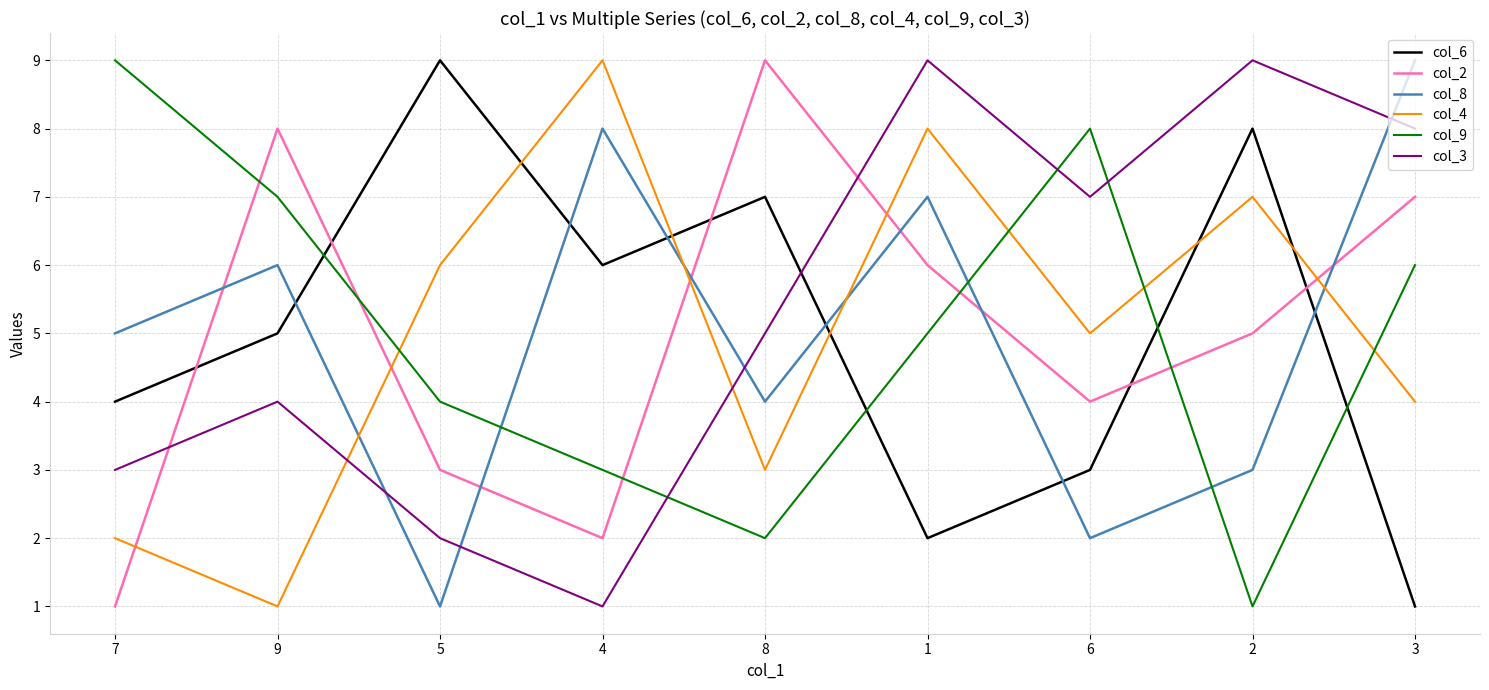

Between 4 and 2, which series saw the biggest shift?

col_3